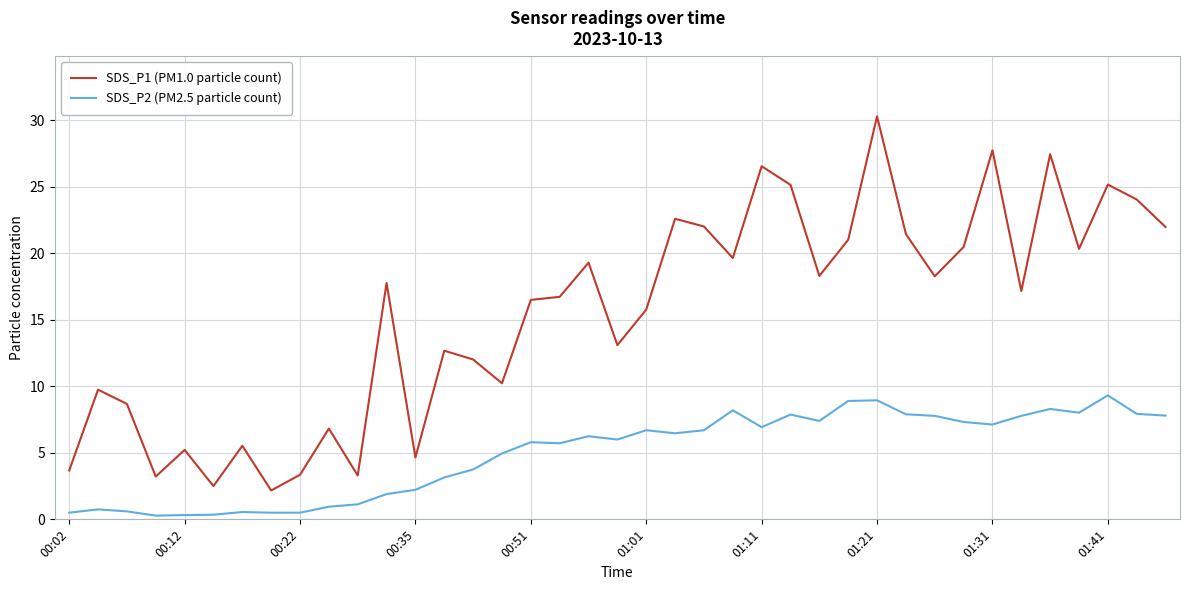

True or false: SDS_P2 (PM2.5 particle count) and SDS_P1 (PM1.0 particle count) cross at least once.

False